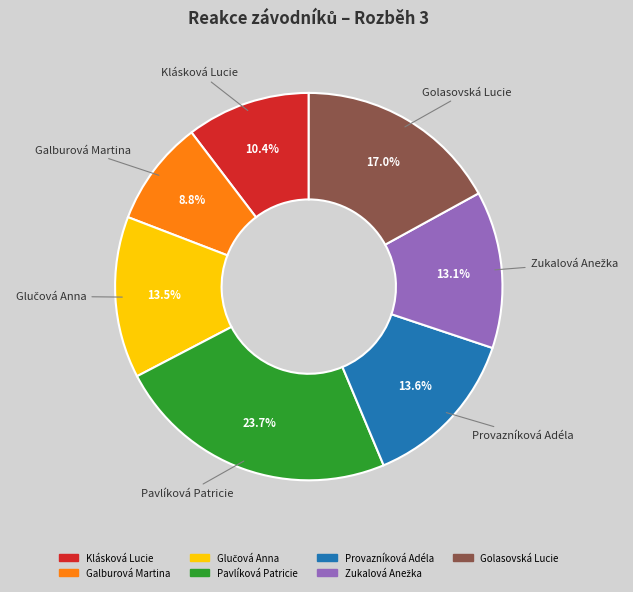

Which category has the biggest portion of the pie?

Pavlíková Patricie